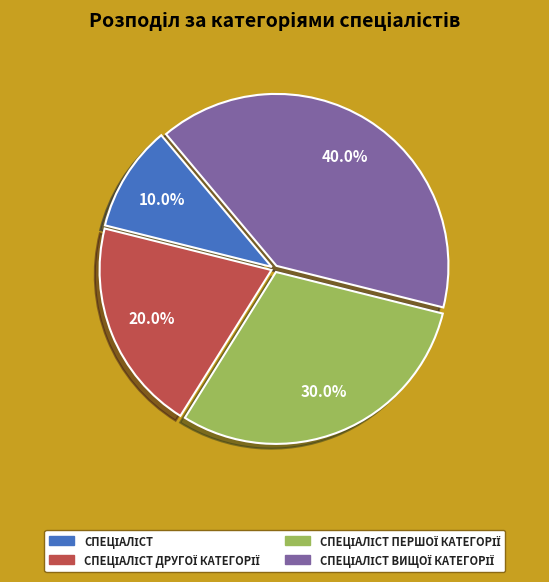

Does any single category account for the majority?

No